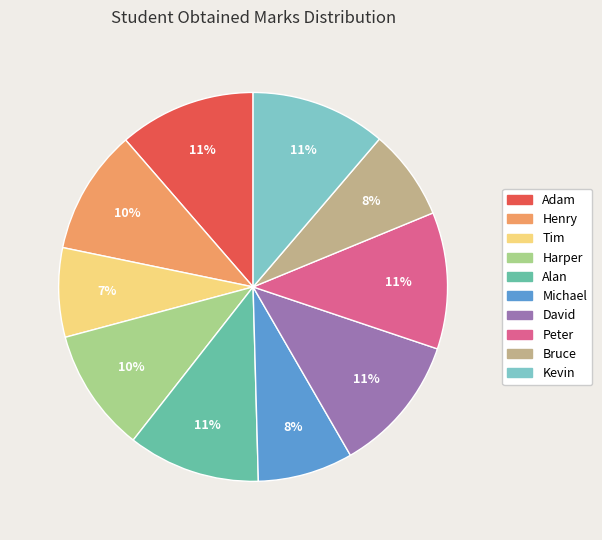

To the nearest percent, what is the difference between the Tim and Peter slice percentages?

4%